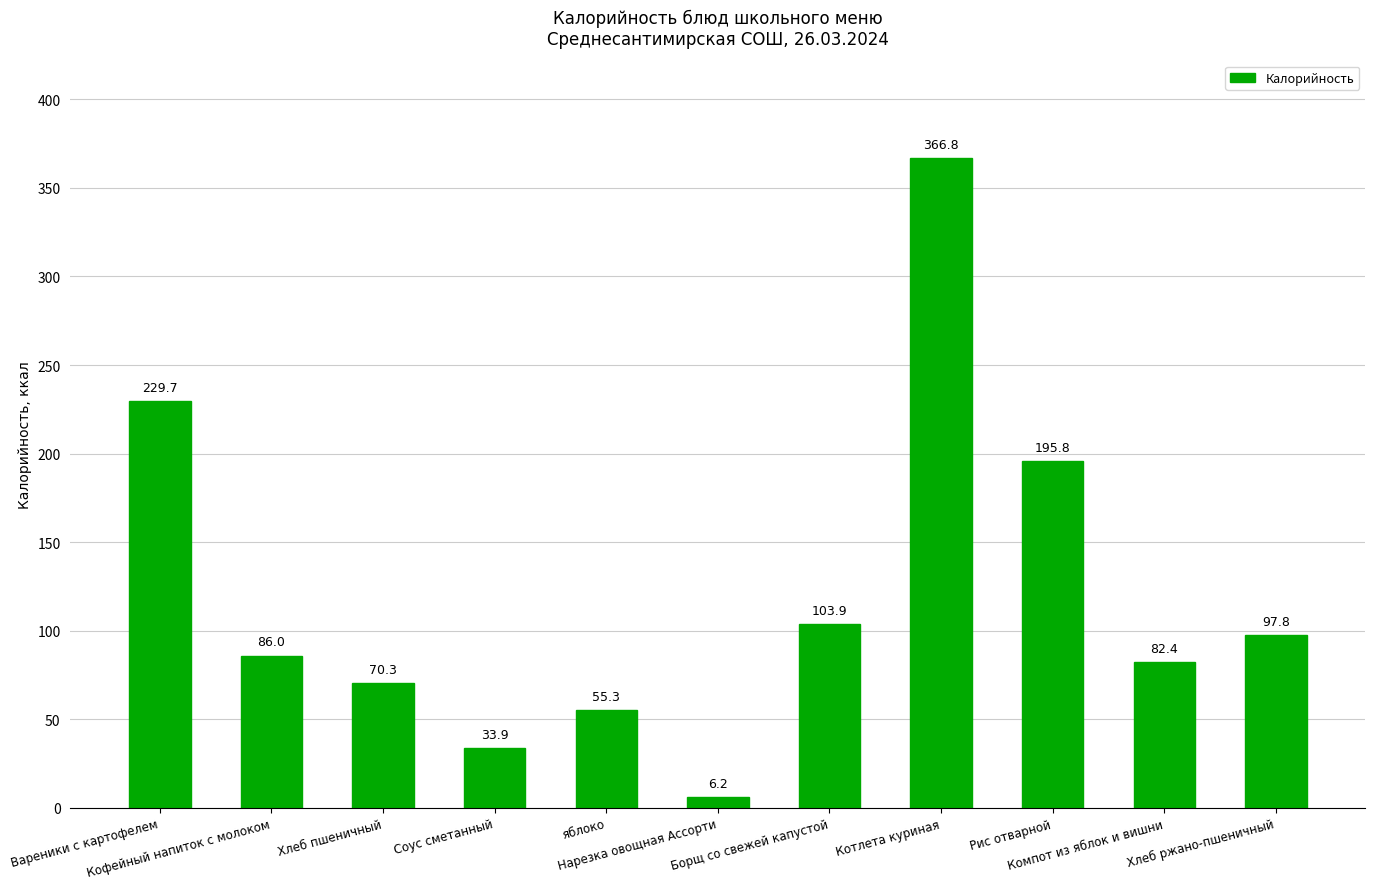

Rank the categories by value from highest to lowest.

Котлета куриная, Вареники с картофелем, Рис отварной, Борщ со свежей капустой, Хлеб ржано-пшеничный, Кофейный напиток с молоком, Компот из яблок и вишни, Хлеб пшеничный, яблоко, Соус сметанный, Нарезка овощная Ассорти